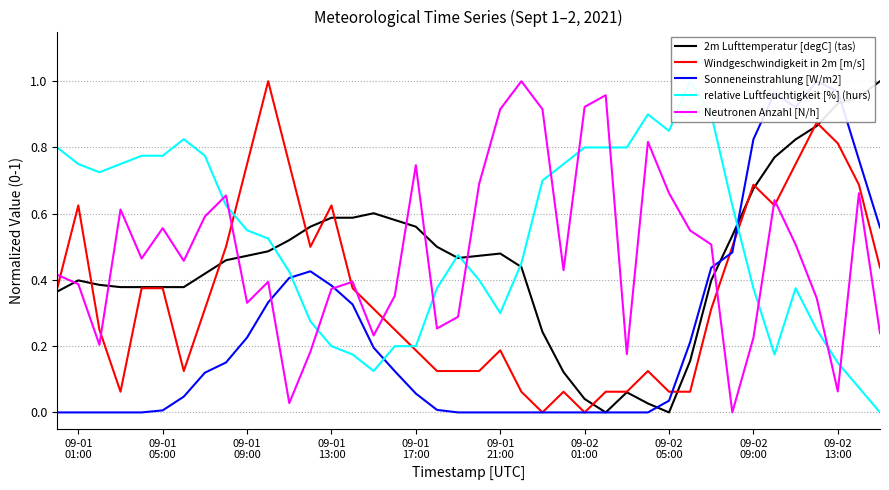

The value of relative Luftfeuchtigkeit [%] (hurs) at 09-02
05:00 is 1.3. True or false?

False